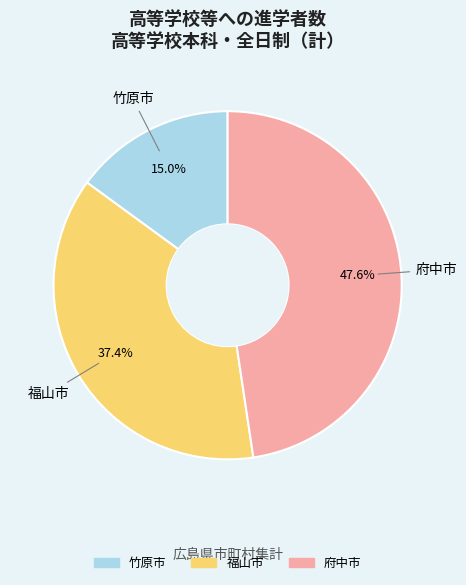

Approximately how many times larger is the value at 竹原市 compared to 府中市?

0.3